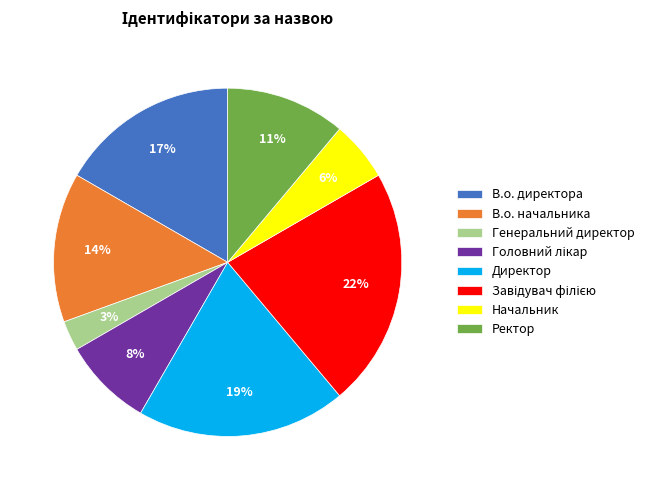

Approximately how many times larger is the value at В.о. начальника compared to Директор?

0.7